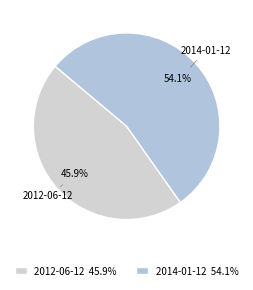

Count the number of slices in the pie.

2